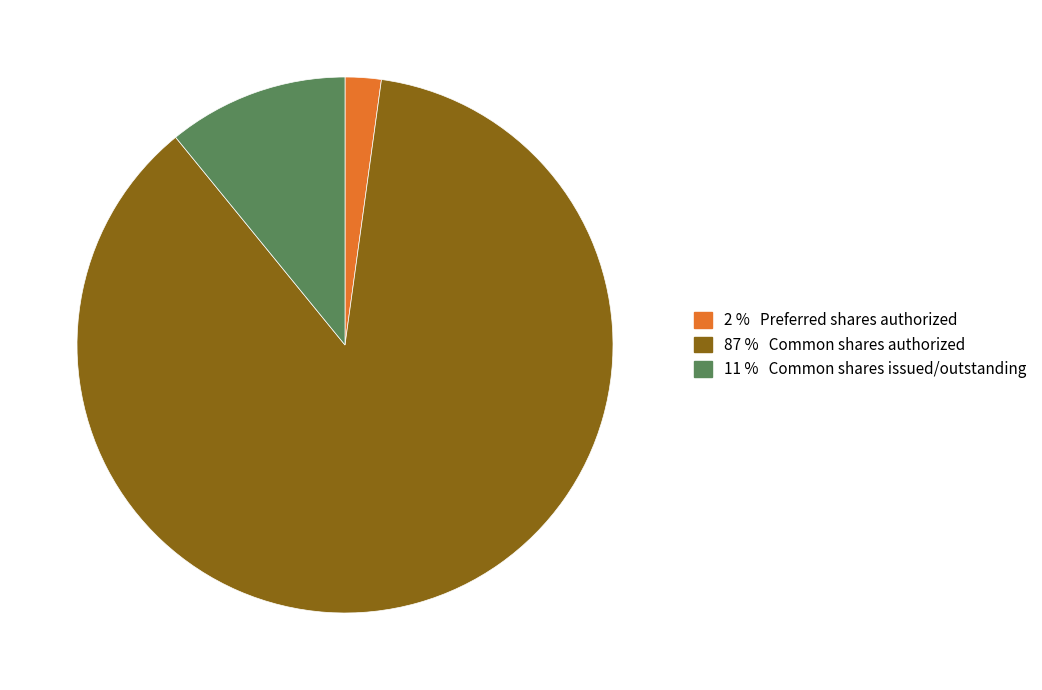

Does any single category account for the majority?

Yes